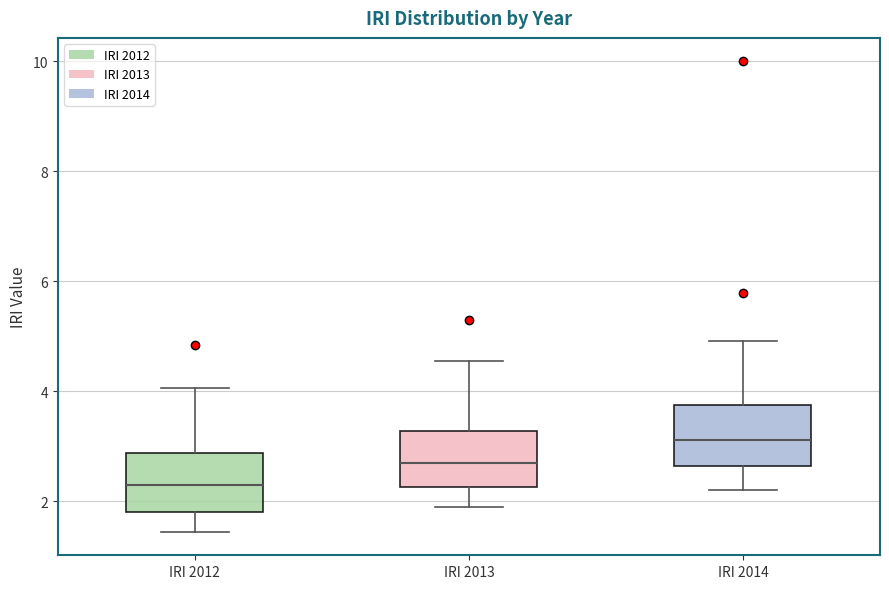

Which box has the lowest median line?

IRI 2012